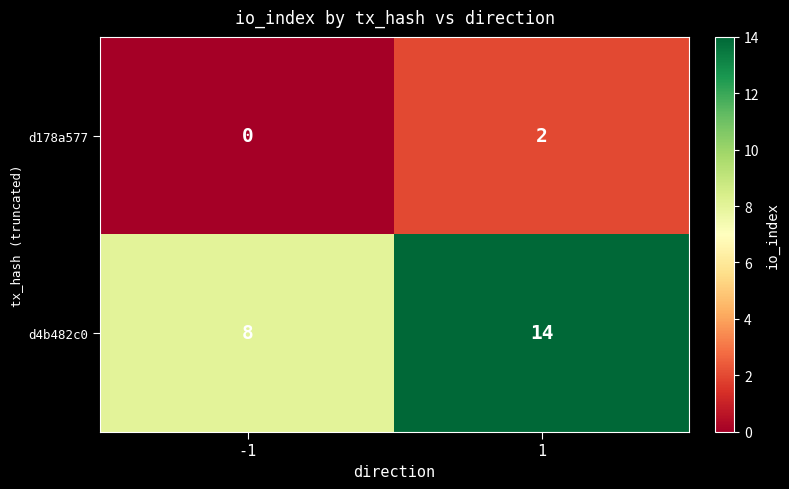

List the series in order of their peak value, highest first.

d4b482c0, d178a577